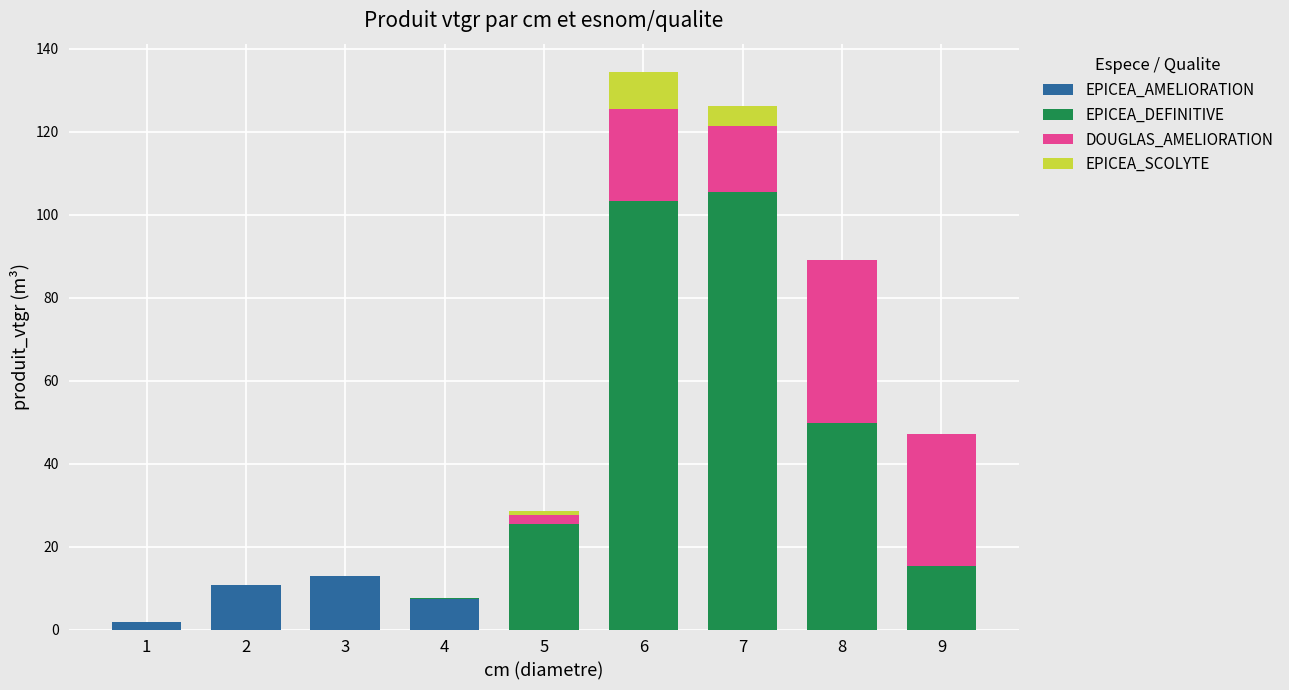

What is the maximum value for EPICEA_AMELIORATION?

12.8